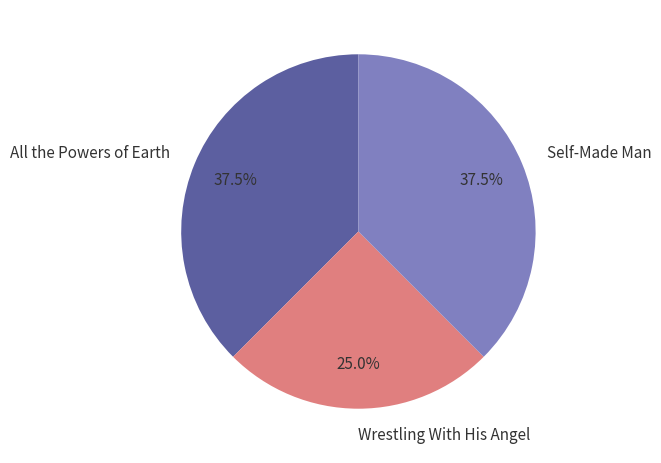

Is Self-Made Man the majority of the pie?

No